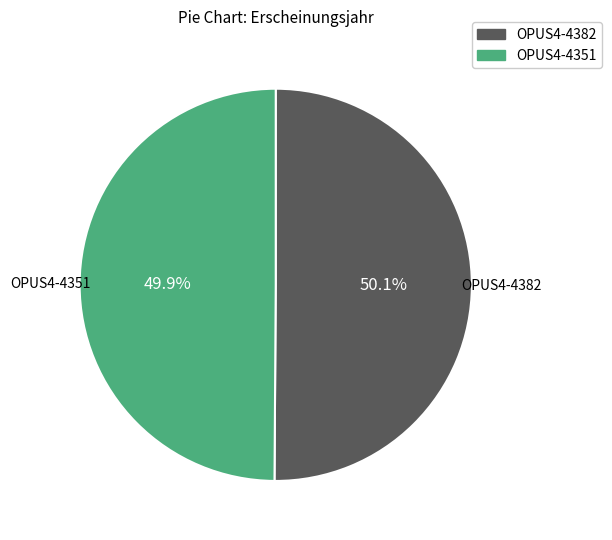

What percentage is the OPUS4-4351 slice, to the nearest percent?

50%